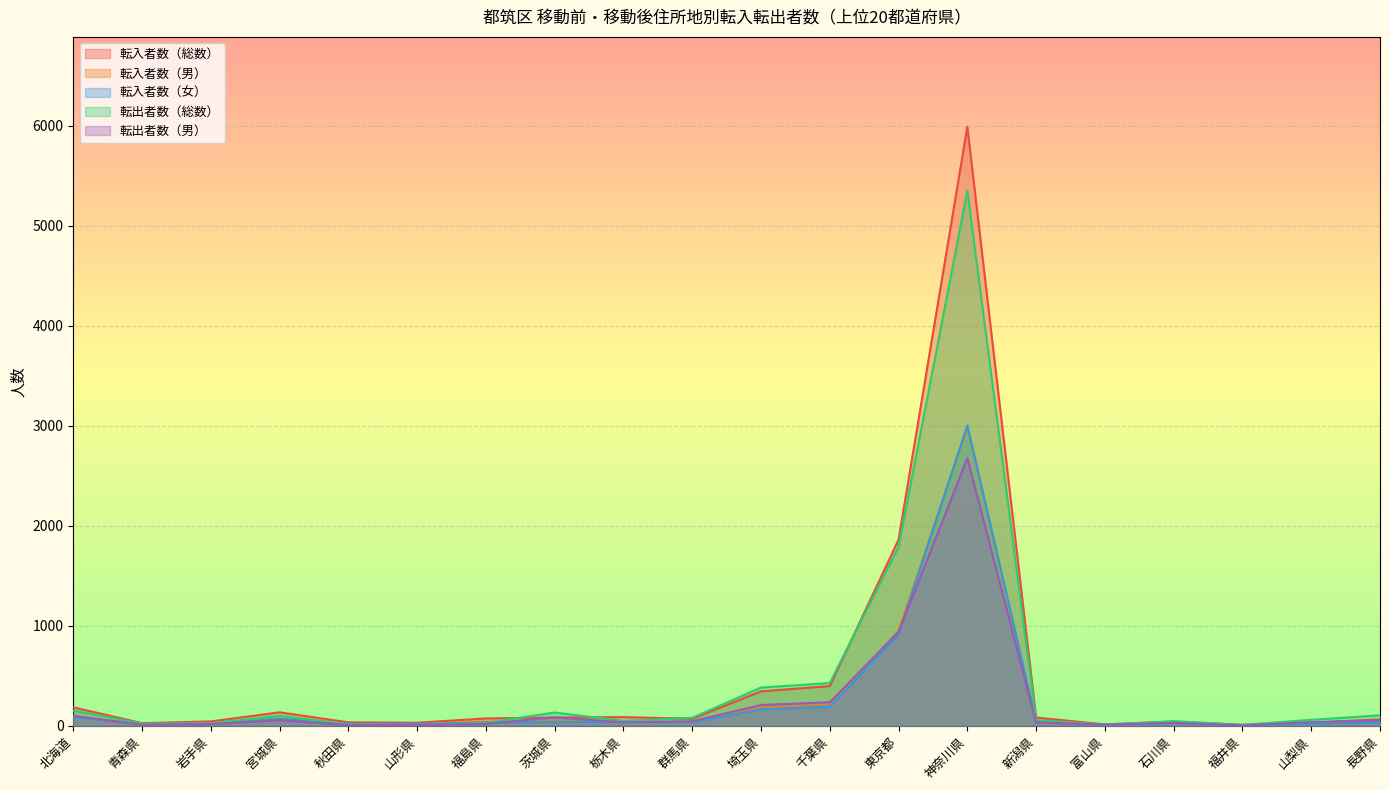

In 転入者数（総数）, how many points are lower than both neighbors (excluding endpoints)?

5